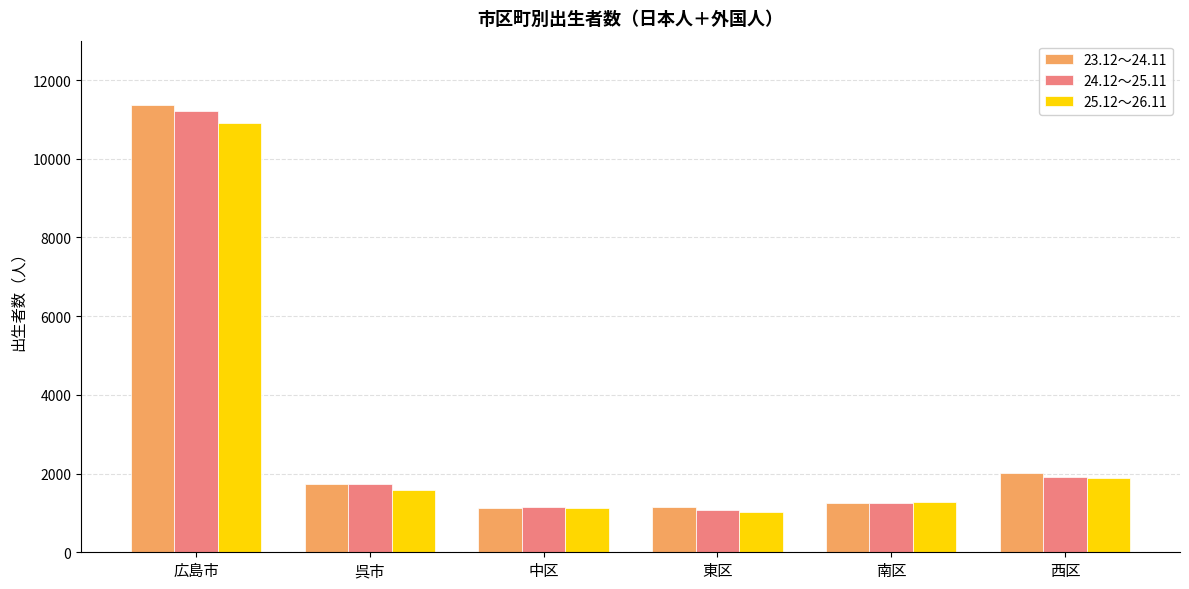

Which series has the widest spread of values?

23.12～24.11